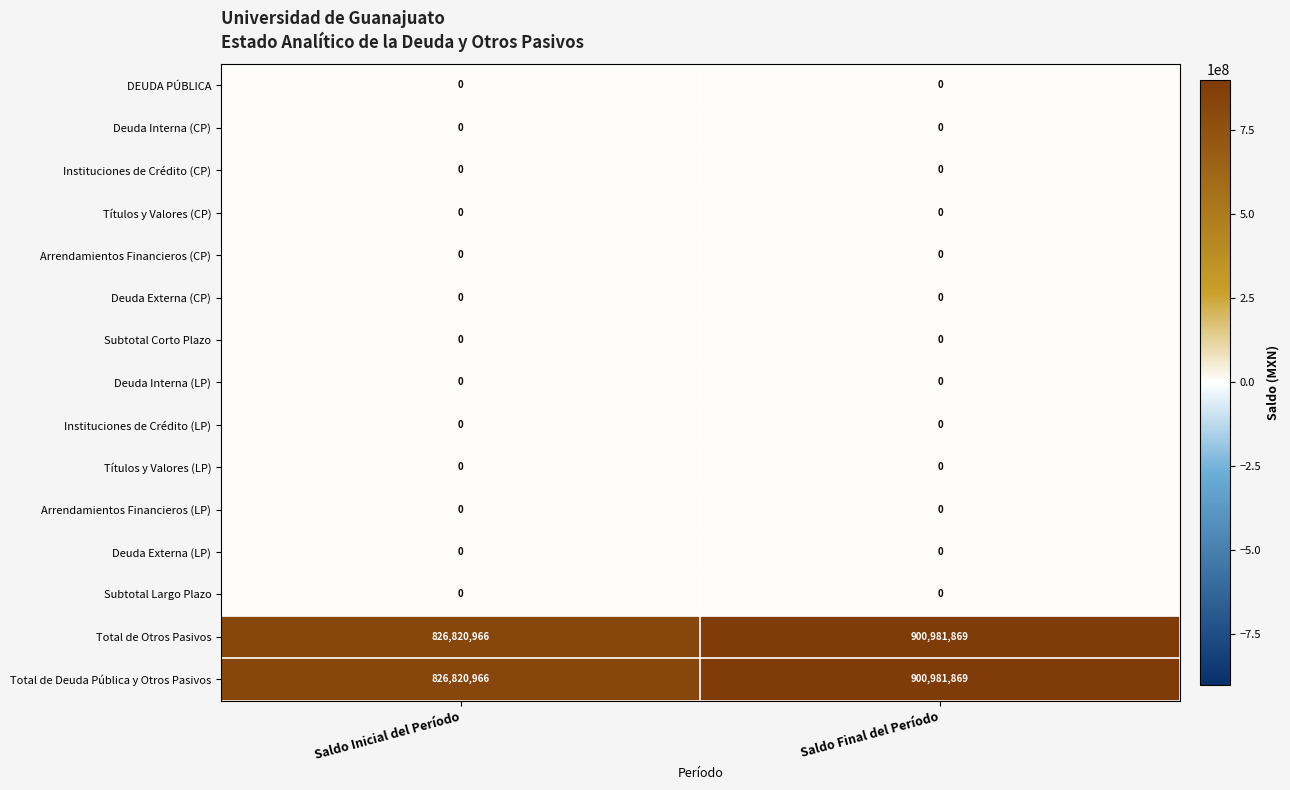

At which category is the sum across all series the highest?

Saldo Final del Período